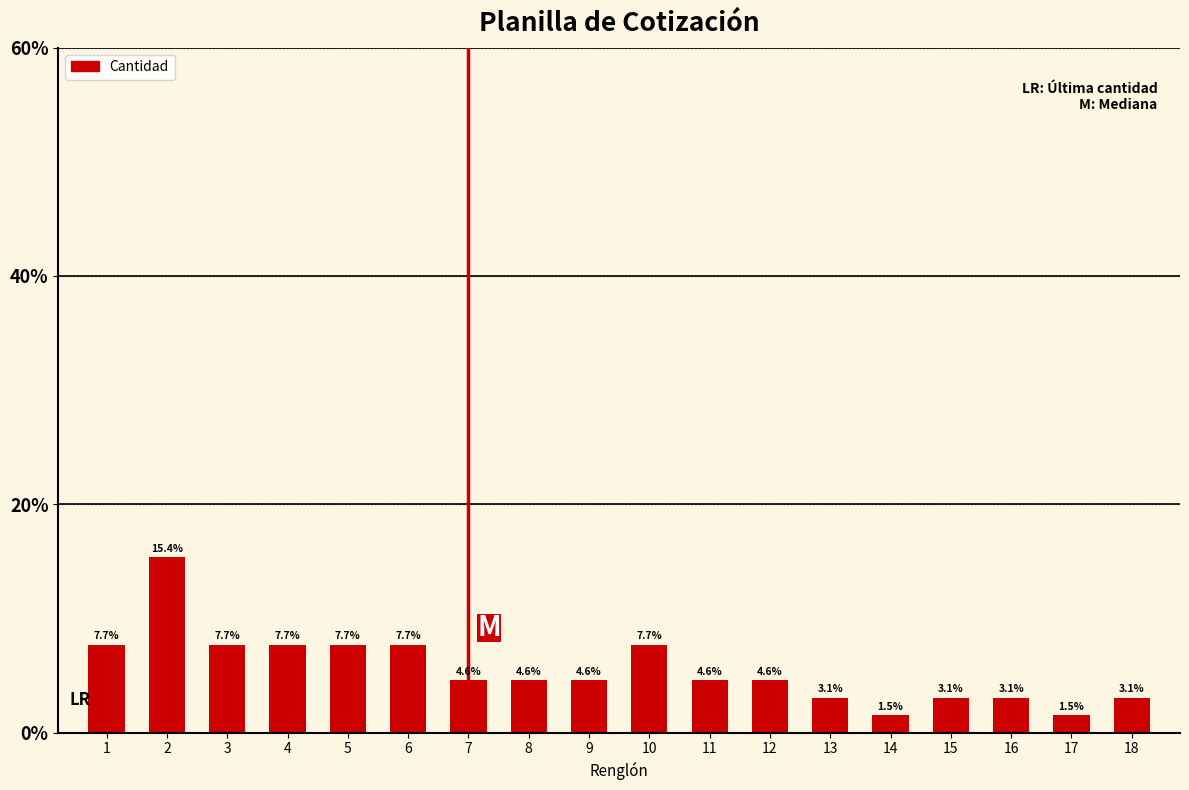

Reading left to right, transcribe all the data shown in this chart.

1=7.7	2=15.4	3=7.7	4=7.7	5=7.7	6=7.7	7=4.6	8=4.6	9=4.6	10=7.7	11=4.6	12=4.6	13=3.1	14=1.5	15=3.1	16=3.1	17=1.5	18=3.1